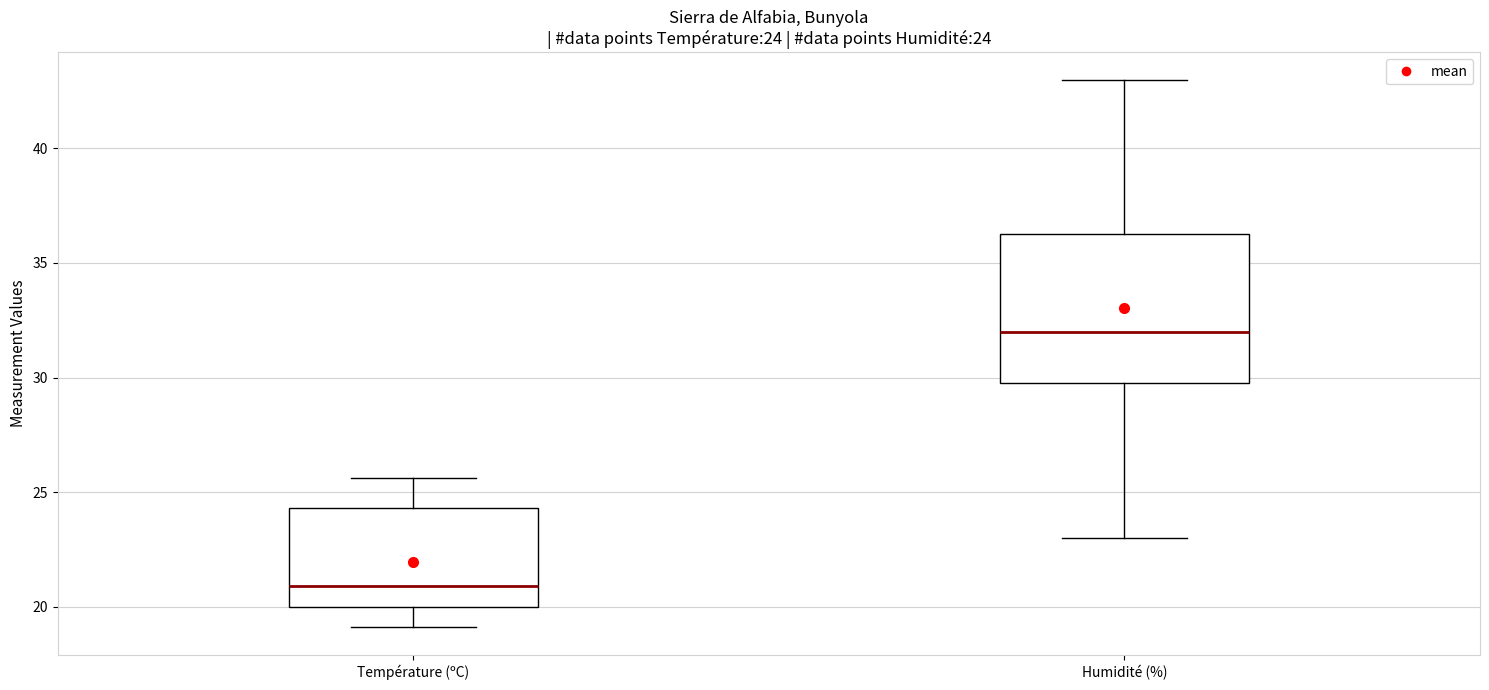

Which box is the tallest, from its lower edge to its upper edge?

Humidité (%)